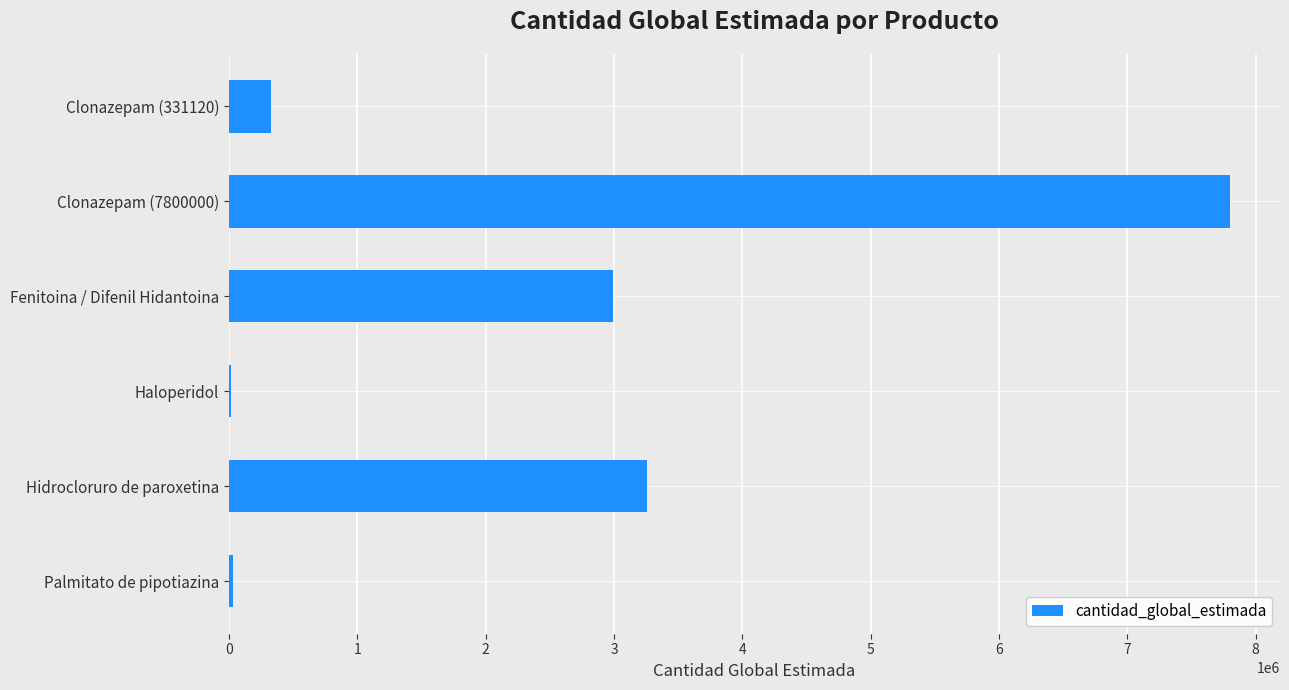

Which has a higher value, Hidrocloruro de paroxetina or Clonazepam (7800000)?

Clonazepam (7800000)